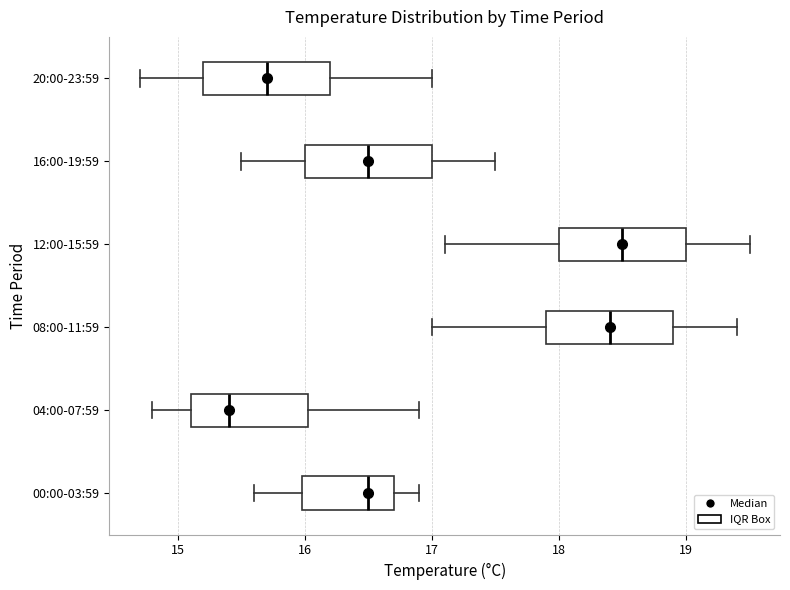

Where does the left whisker of the box for 12:00-15:59 end on the x-axis? The values are not printed on the chart, so give them approximately, as read against the axis.

17.1